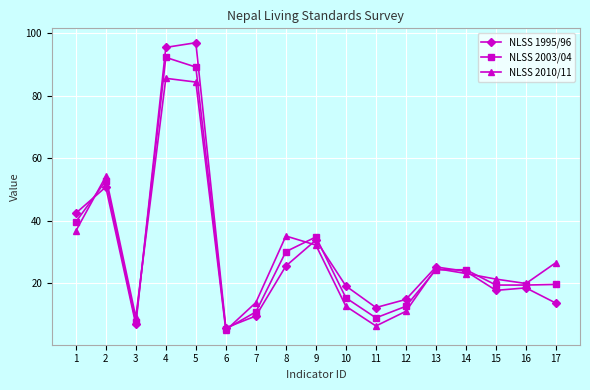

What is the smallest value displayed?

4.9